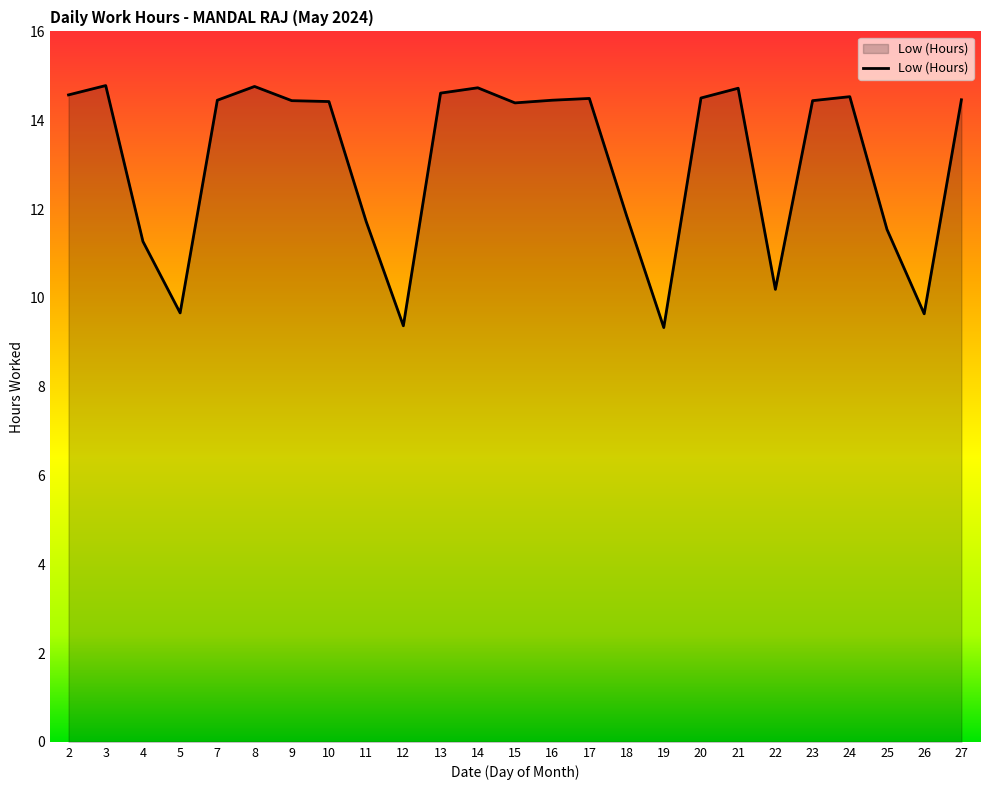

True or false: the data shows 5.1 at 18.

False